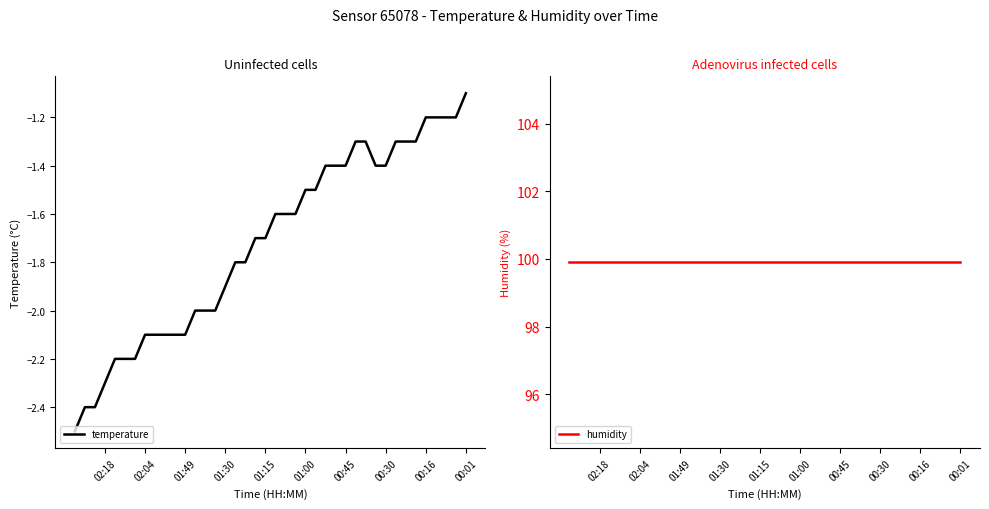

Which series changed the most between 01:15 and 36?

temperature